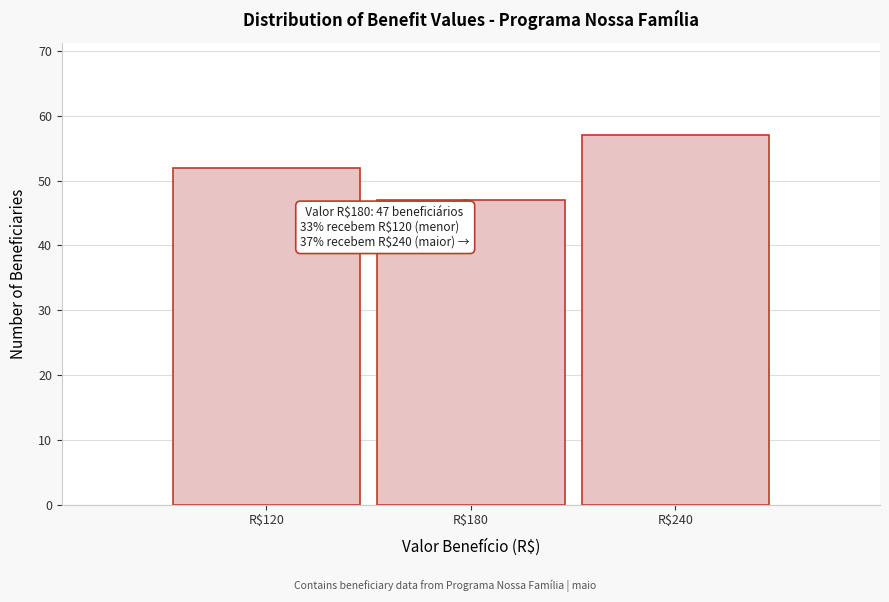

Reading left to right, what are all the values shown in this chart?

52	47	57